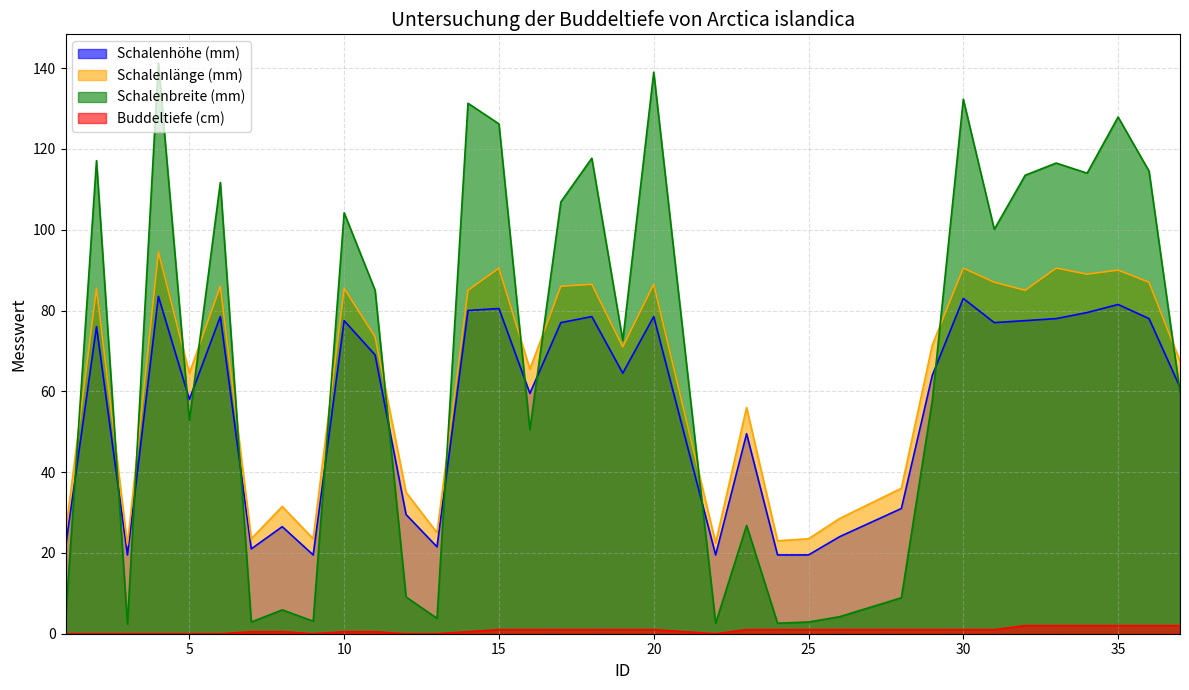

Rank the series by their maximum value, from lowest to highest.

Buddeltiefe (cm), Schalenhöhe (mm), Schalenlänge (mm), Schalenbreite (mm)